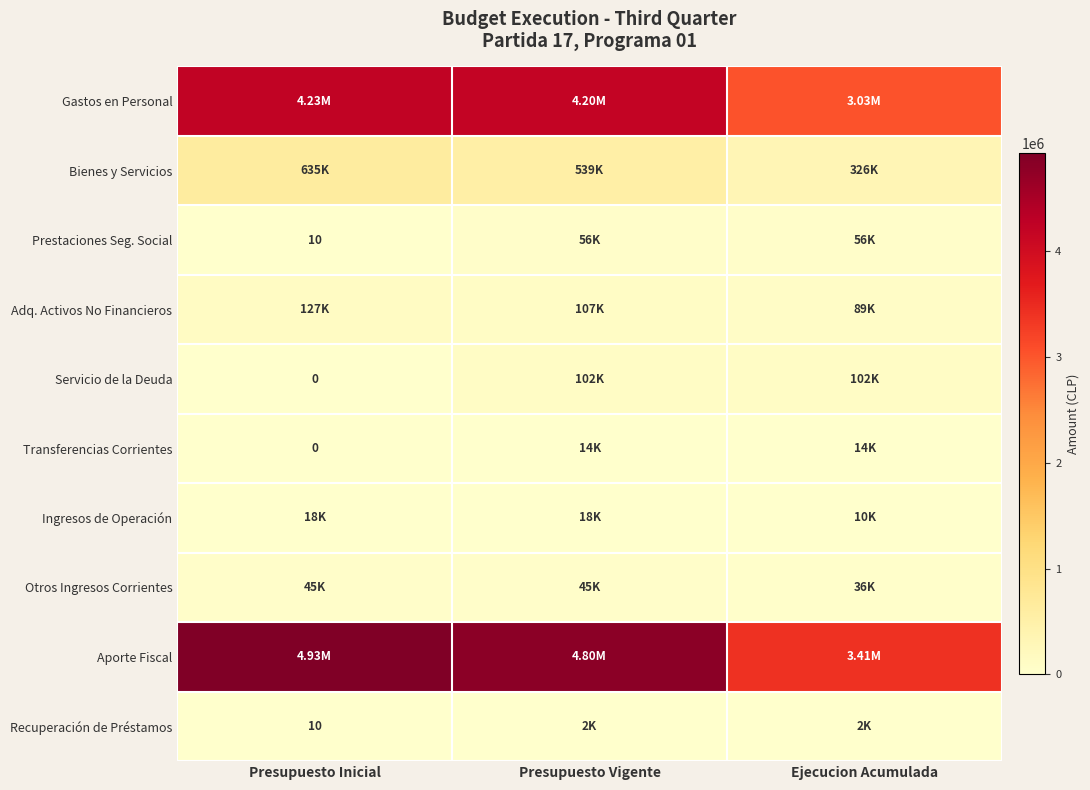

Rank the categories by Ingresos de Operación value from lowest to highest.

Ejecucion Acumulada, Presupuesto Inicial, Presupuesto Vigente